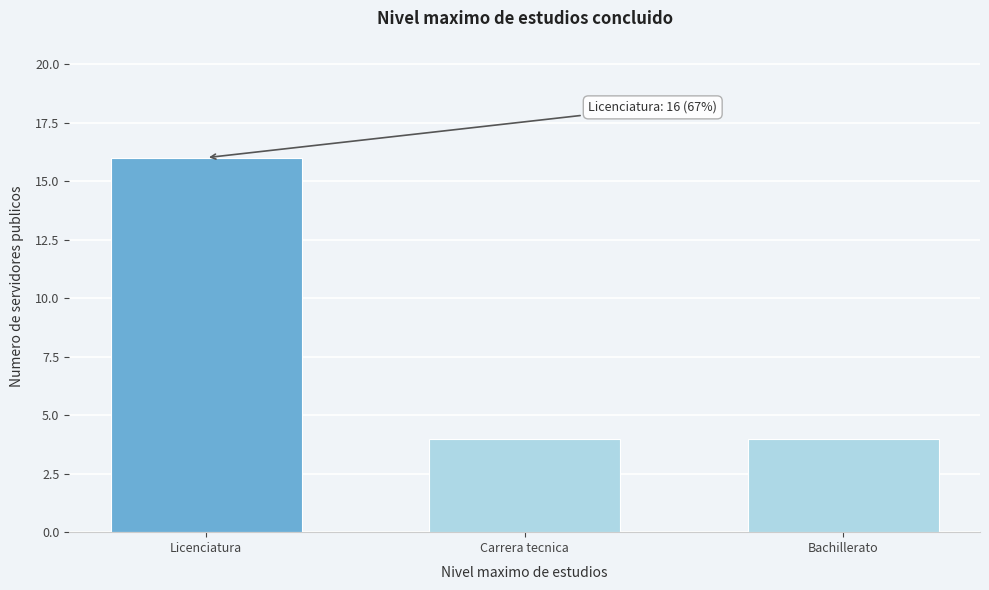

Reading left to right, list all the values displayed in this chart.

Licenciatura=16	Carrera tecnica=4	Bachillerato=4